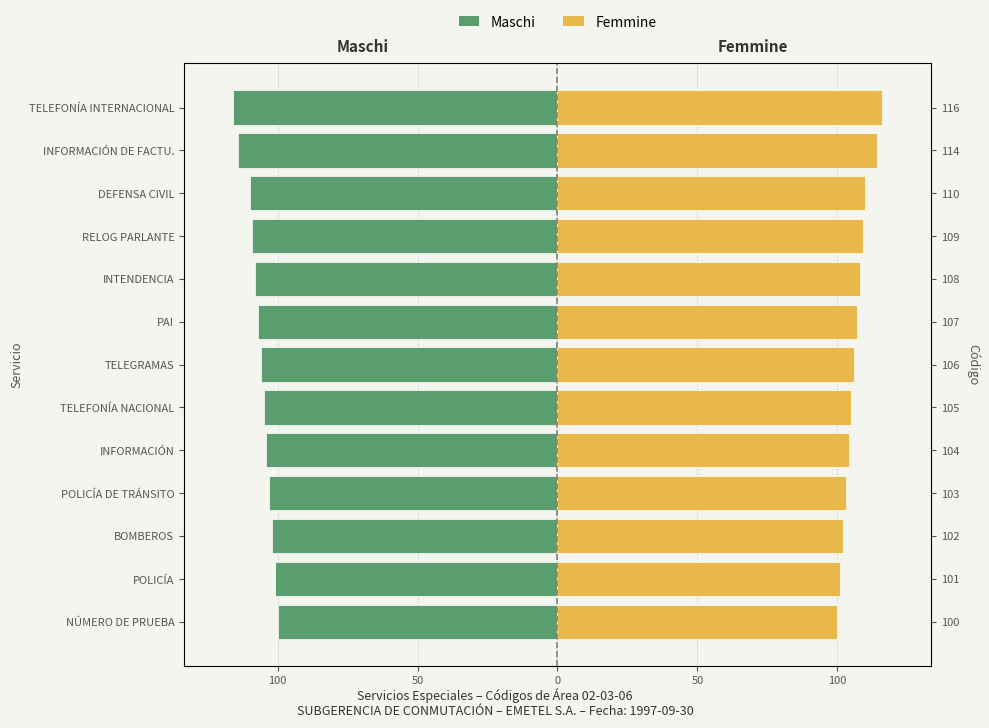

Rank the series at 10 from highest to lowest value.

Femmine, Maschi